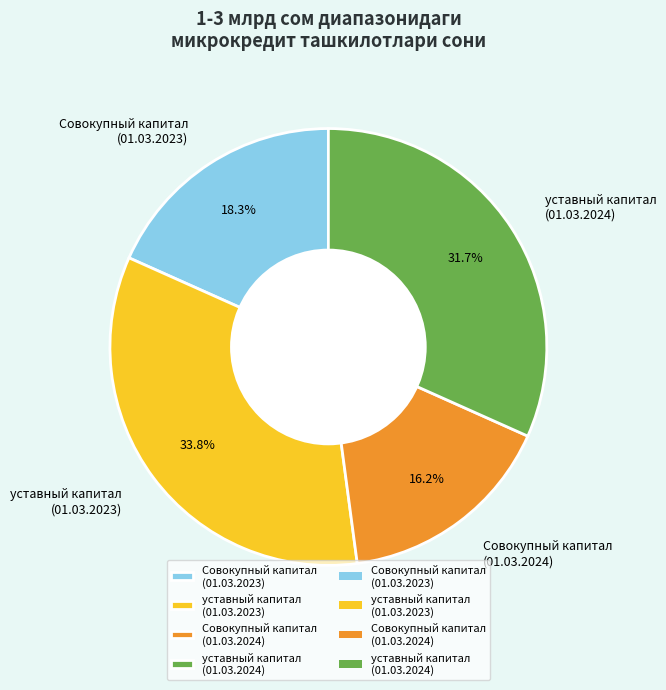

Count the number of slices in the pie.

4